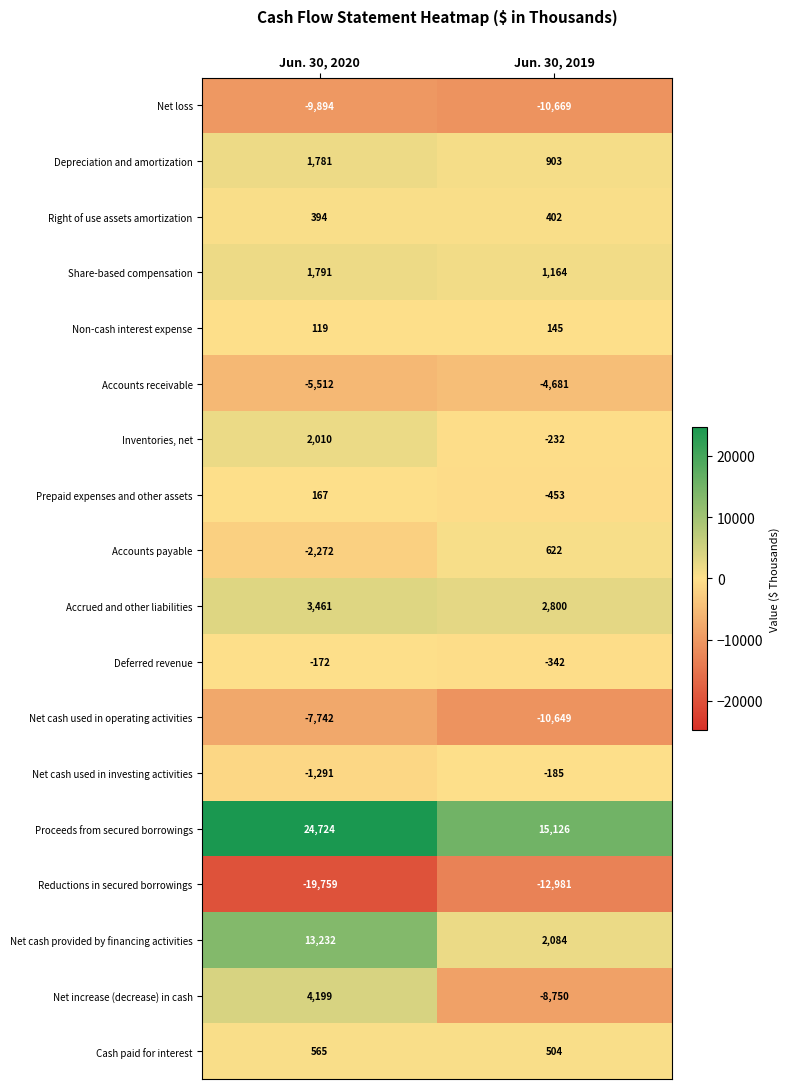

What is the maximum value shown in the chart?

24724